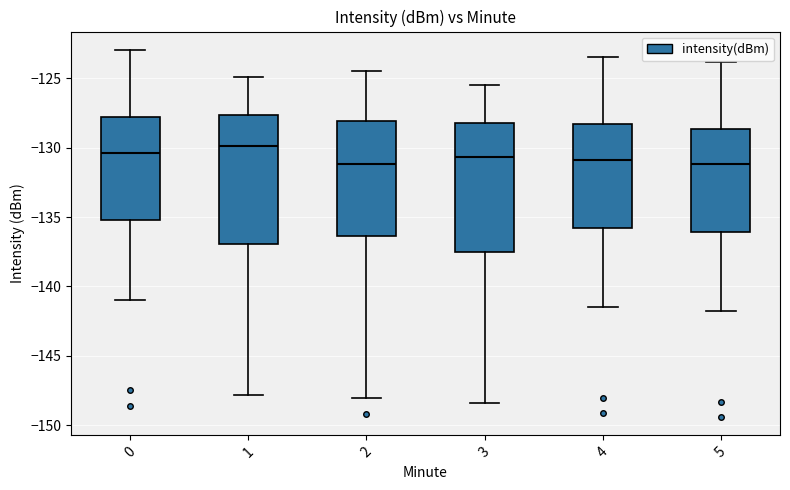

Reading left to right, transcribe this box plot: for each box, give where its median line is, the range the box spans, and where its two whiskers end, as read against the y-axis. The values are not printed on the chart, so give them approximately, as read against the axis.

0: median -130.5, box -135.0 to -128.0, whiskers -141.0 to -123.0
1: median -130.0, box -137.0 to -127.5, whiskers -148.0 to -125.0
2: median -131.0, box -136.5 to -128.0, whiskers -148.0 to -124.5
3: median -130.5, box -137.5 to -128.0, whiskers -148.5 to -125.5
4: median -131.0, box -136.0 to -128.5, whiskers -141.5 to -123.5
5: median -131.0, box -136.0 to -128.5, whiskers -142.0 to -124.0